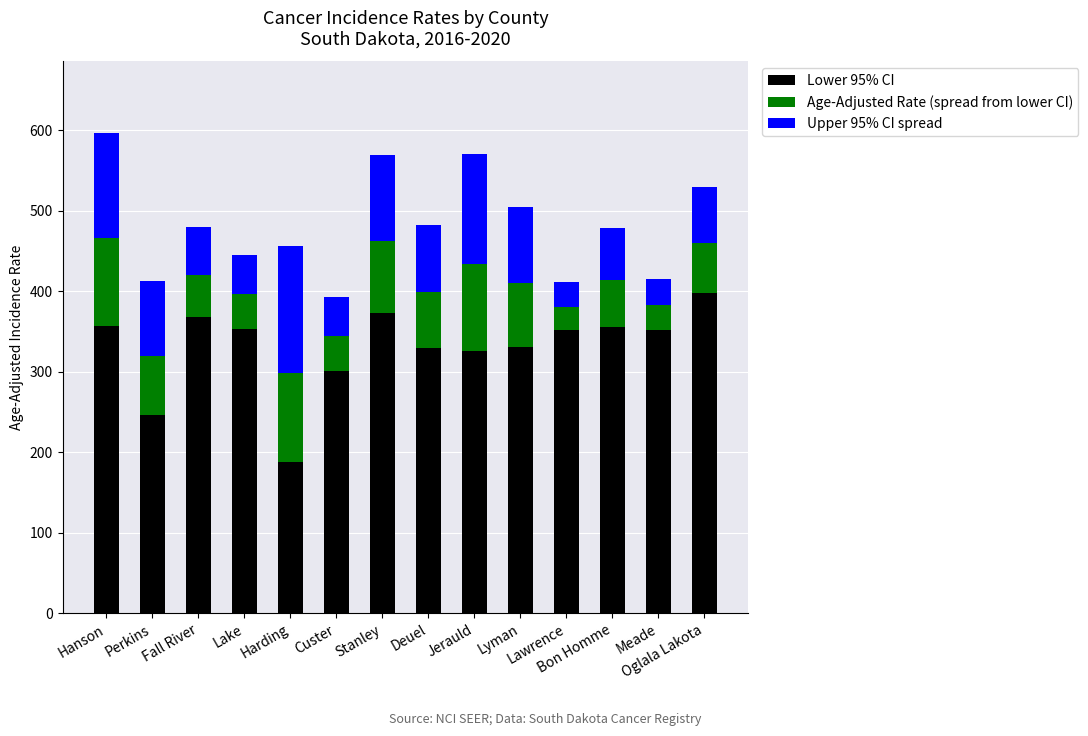

What is the average value of the Lower 95% CI series?

330.9